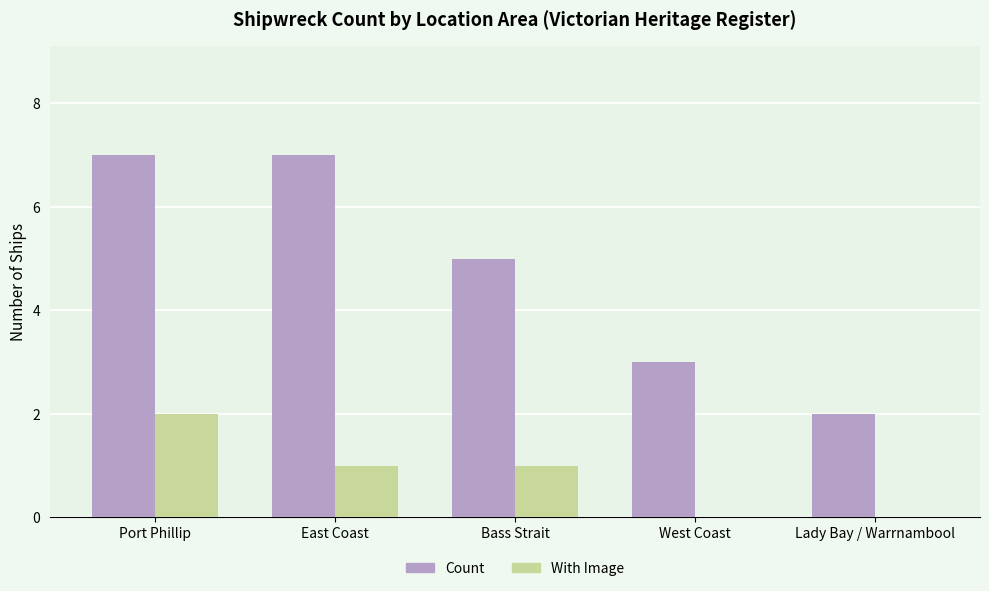

The Count series shows 2 at East Coast. True or false?

False